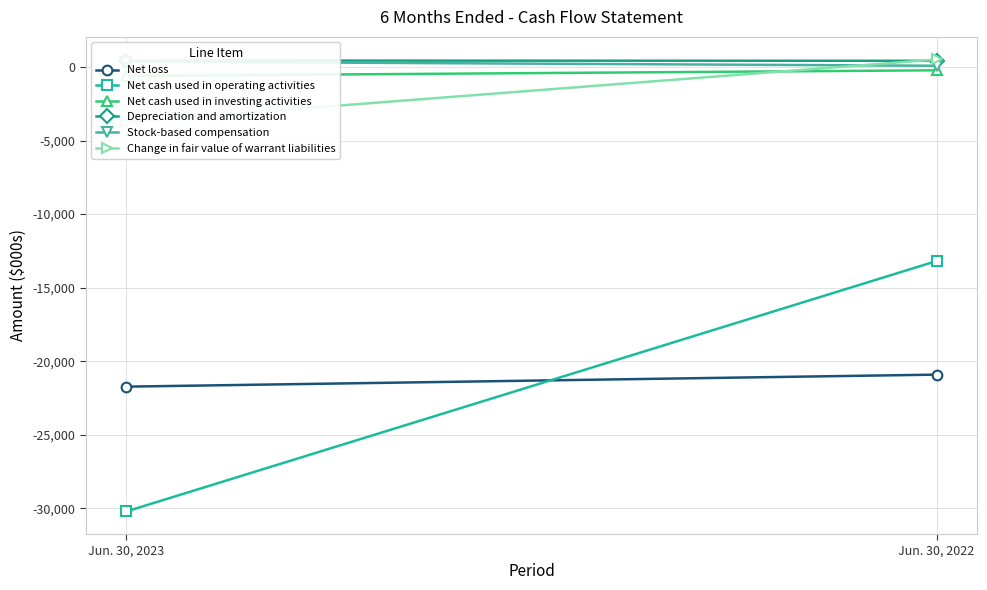

At which category is the sum across all series the highest?

Jun. 30, 2022